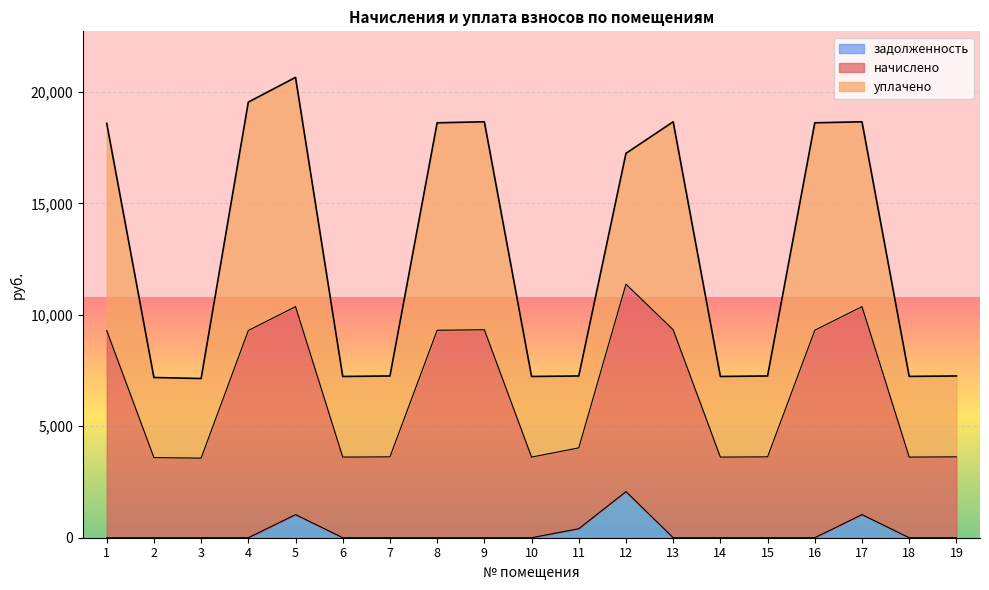

What is the difference between the highest and lowest values at 12?

15177.4